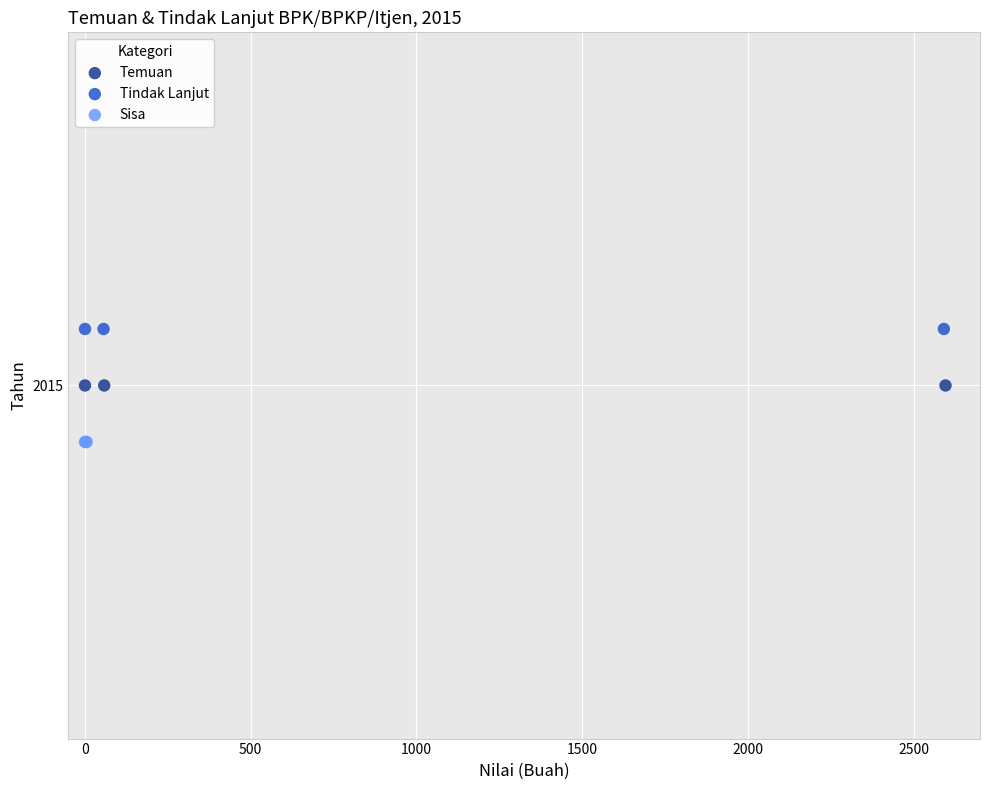

Which series contains the lowest Y value?

Sisa